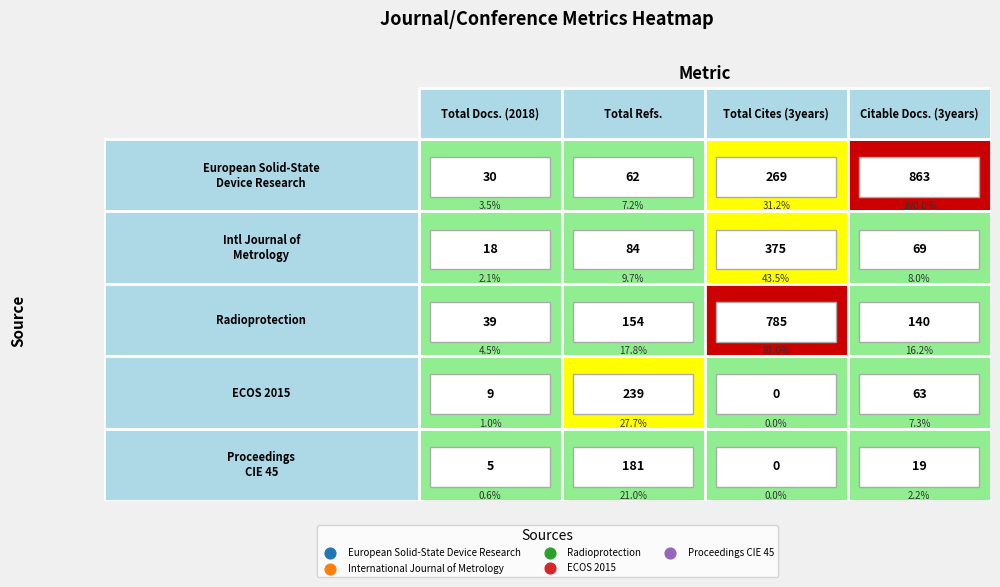

Where is ECOS 2015 nearest to the value 119?

Citable Docs. (3years)